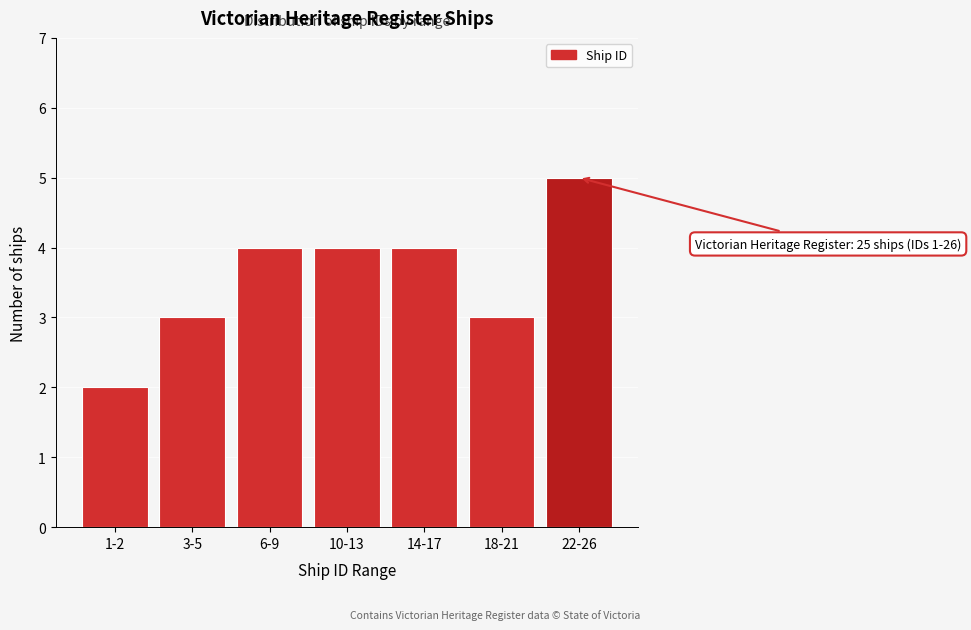

Reading right to left, transcribe all the data shown in this chart.

5	3	4	4	4	3	2